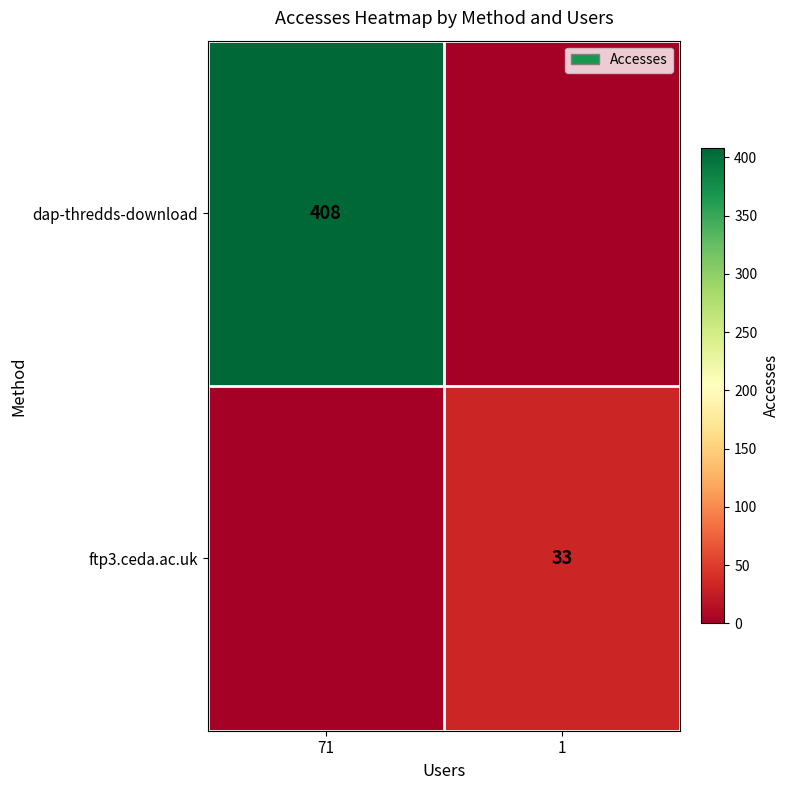

At which category is the sum across all series the highest?

71